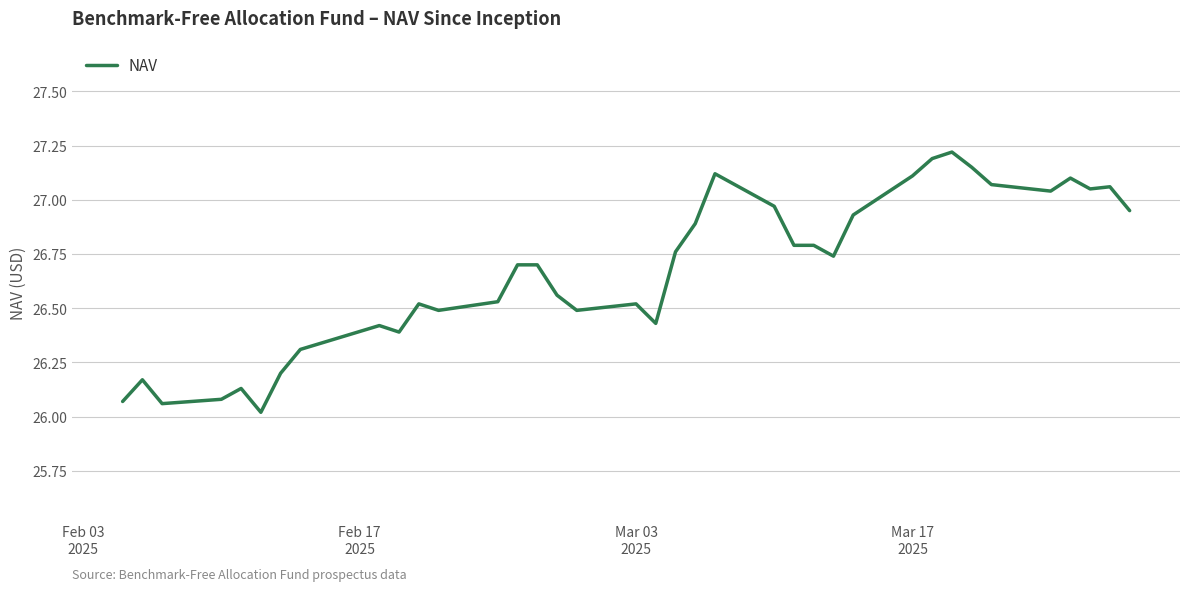

What is the difference between the maximum and minimum values?

1.2